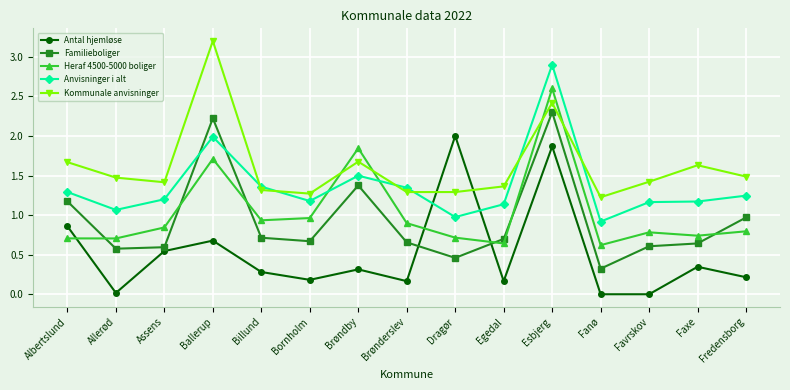

What is the total value across all series at Fredensborg?

4.7